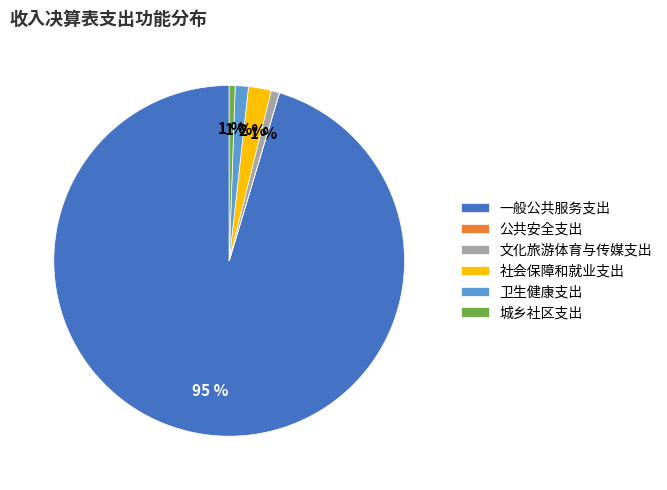

Which slice is the largest?

一般公共服务支出